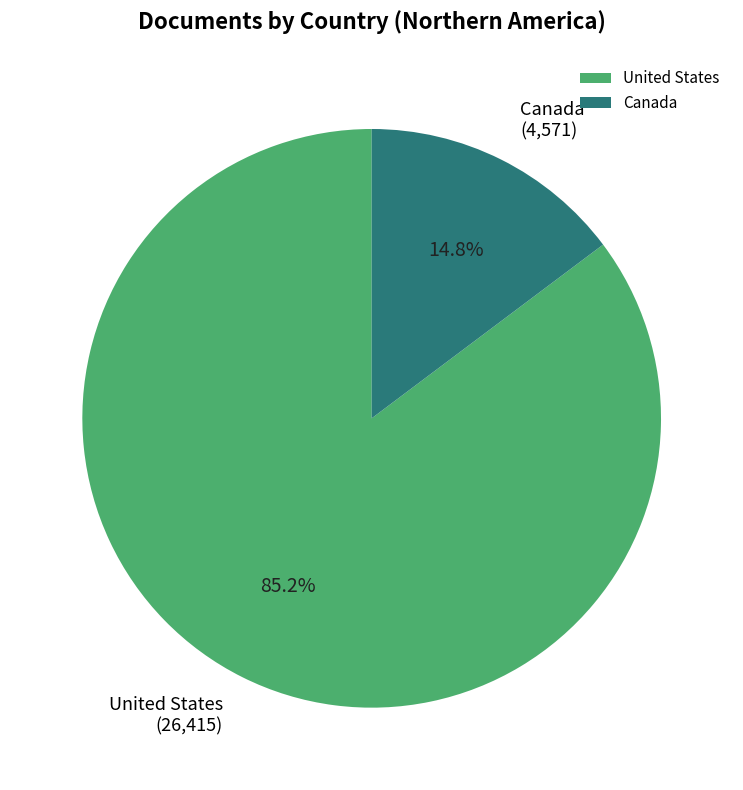

Is Canada the majority of the pie?

No